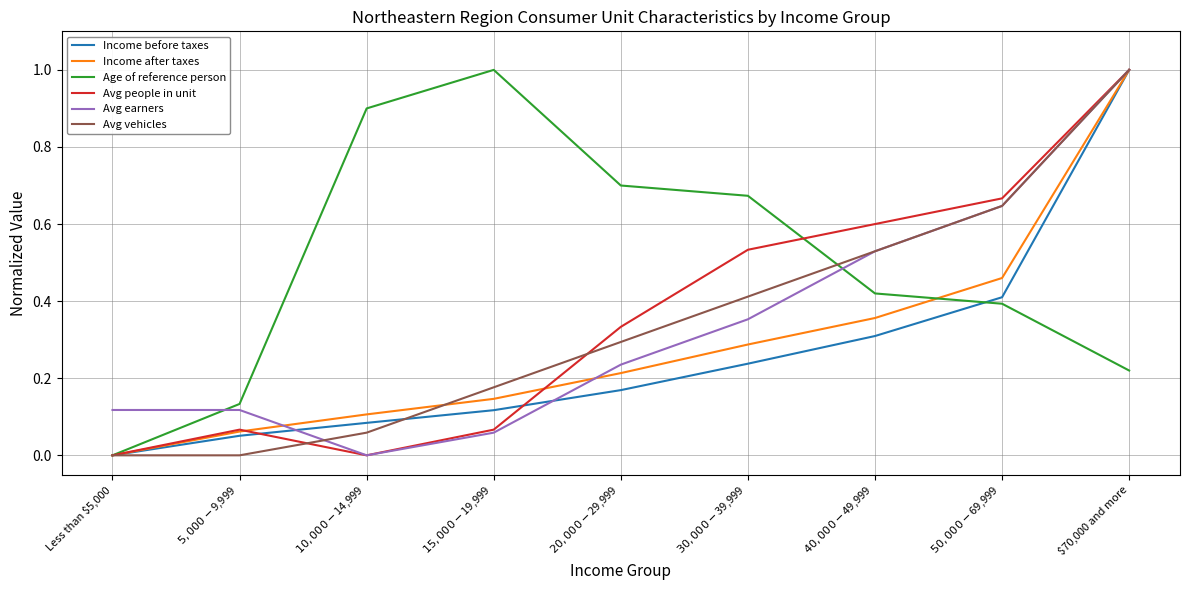

Is it true that Avg vehicles equals 0.0 at $5,000-$9,999?

True